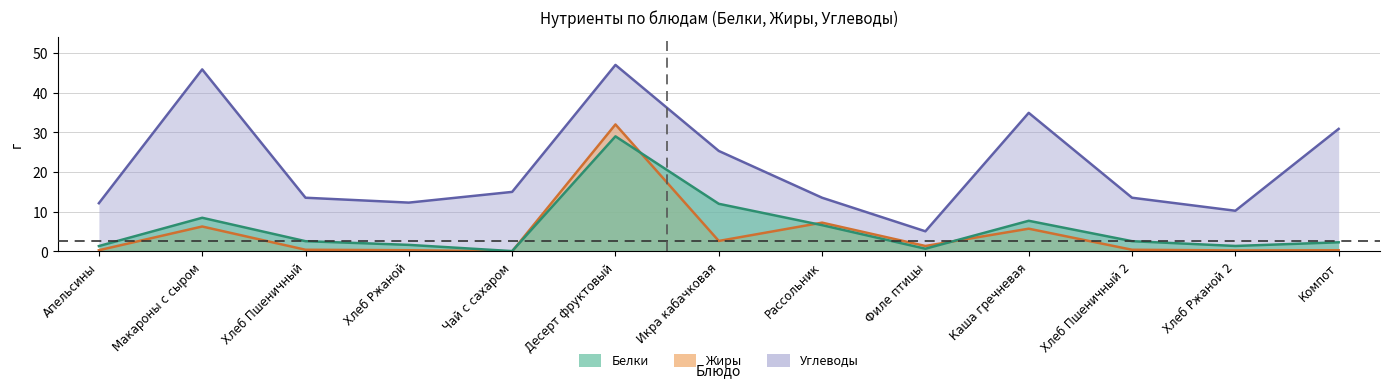

What is the sum of all Углеводы values?

279.4